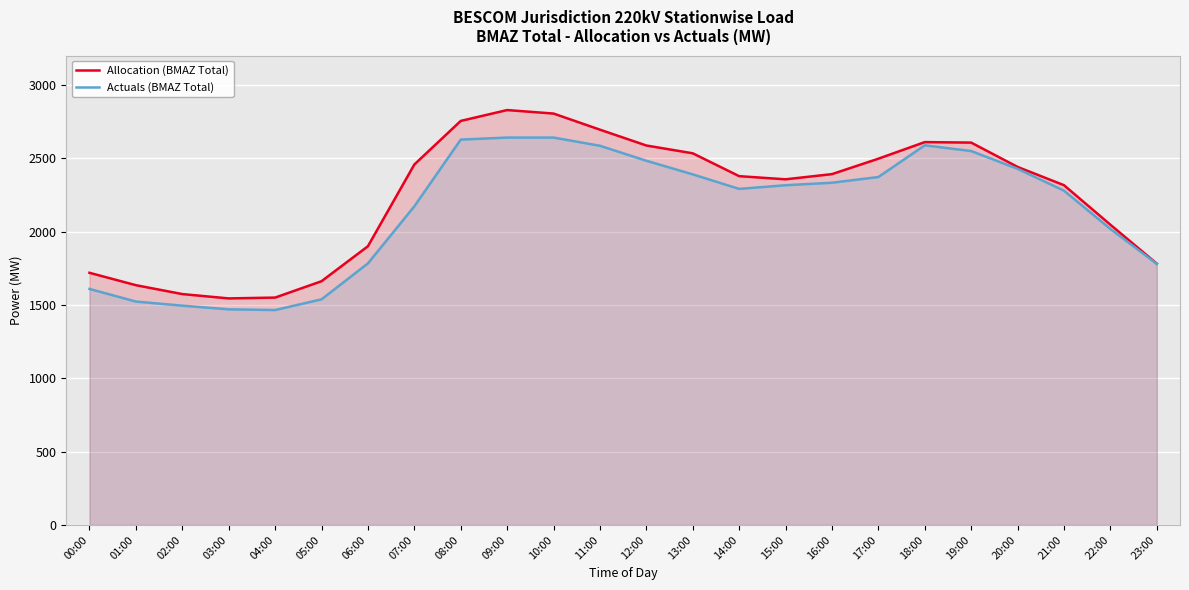

Which series changed the most between 09:00 and 13:00?

Allocation (BMAZ Total)